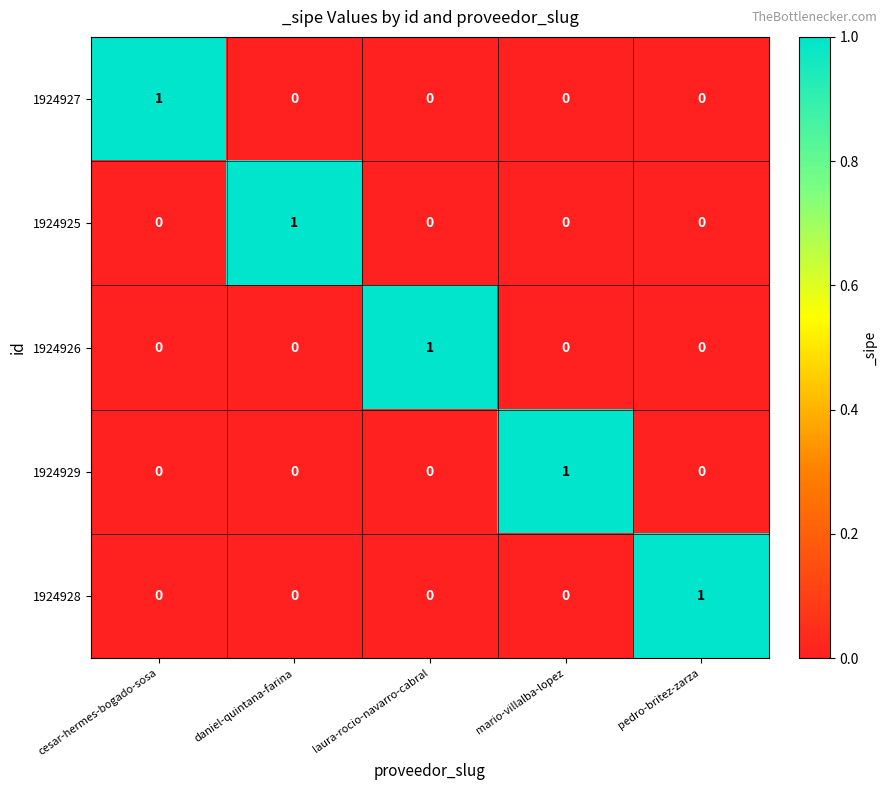

Count the 1924926 values in the range 0 to 1.

5